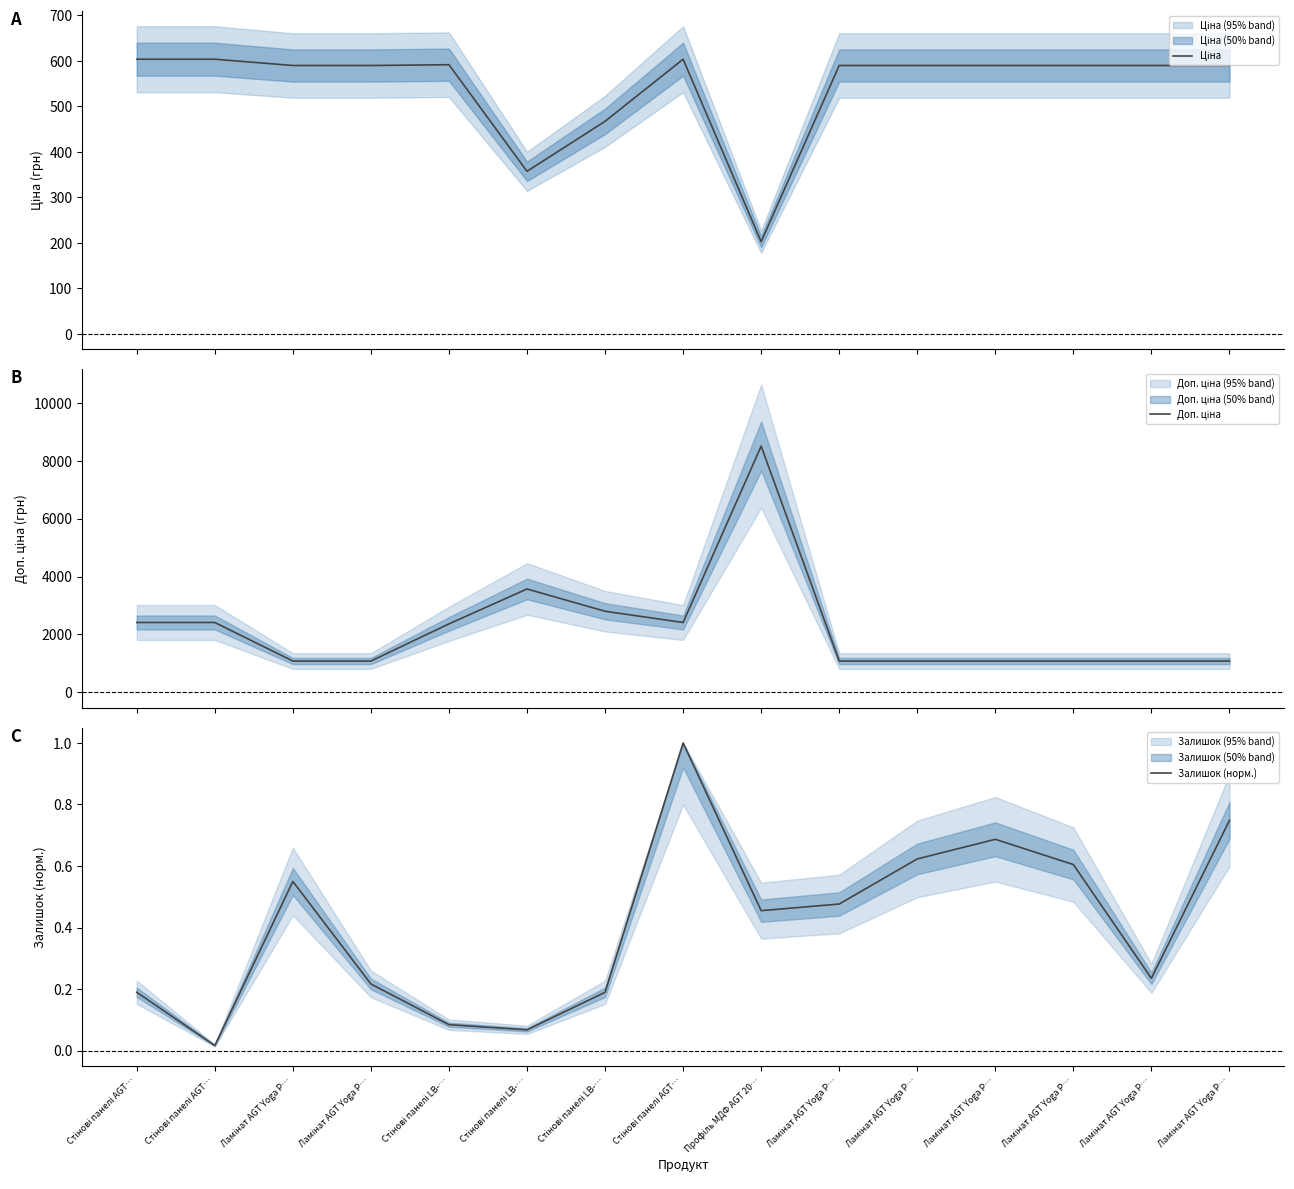

What is the spread (max minus min) of values at Профіль МДФ AGT 20…?

8512.9